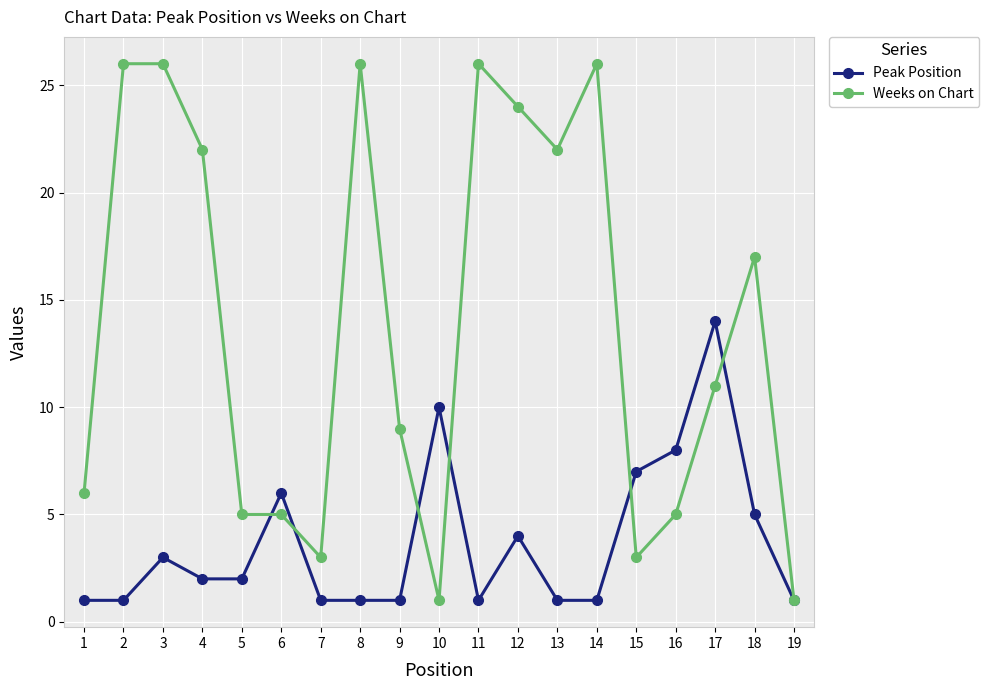

True or false: Weeks on Chart has more than 2 points higher than both neighbors.

True